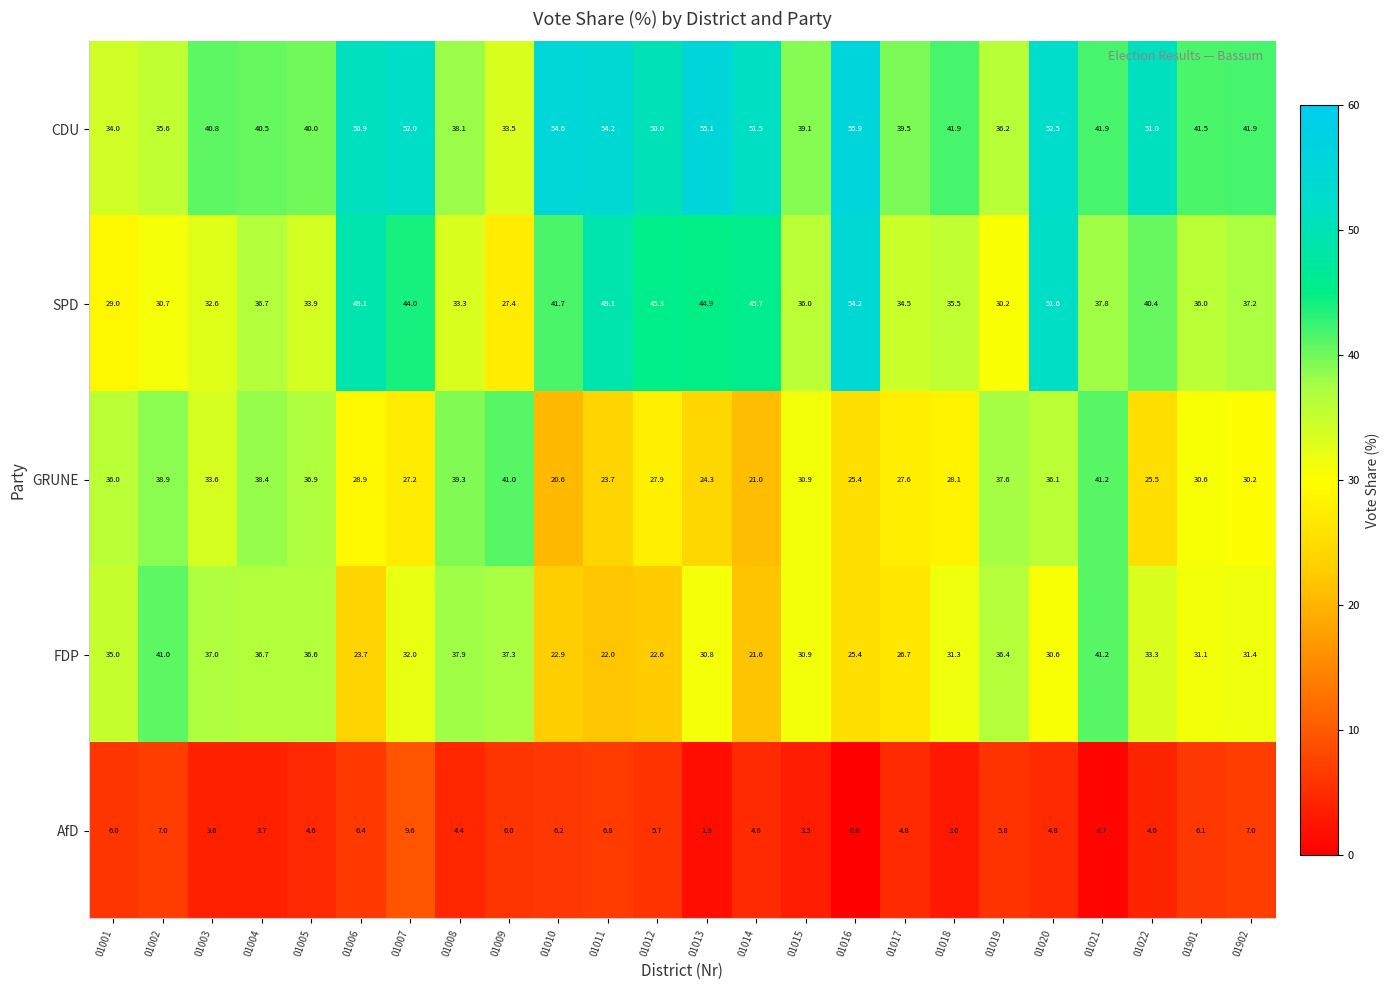

What is the sum of the GRUNE values at 01013 and 01022?

49.8